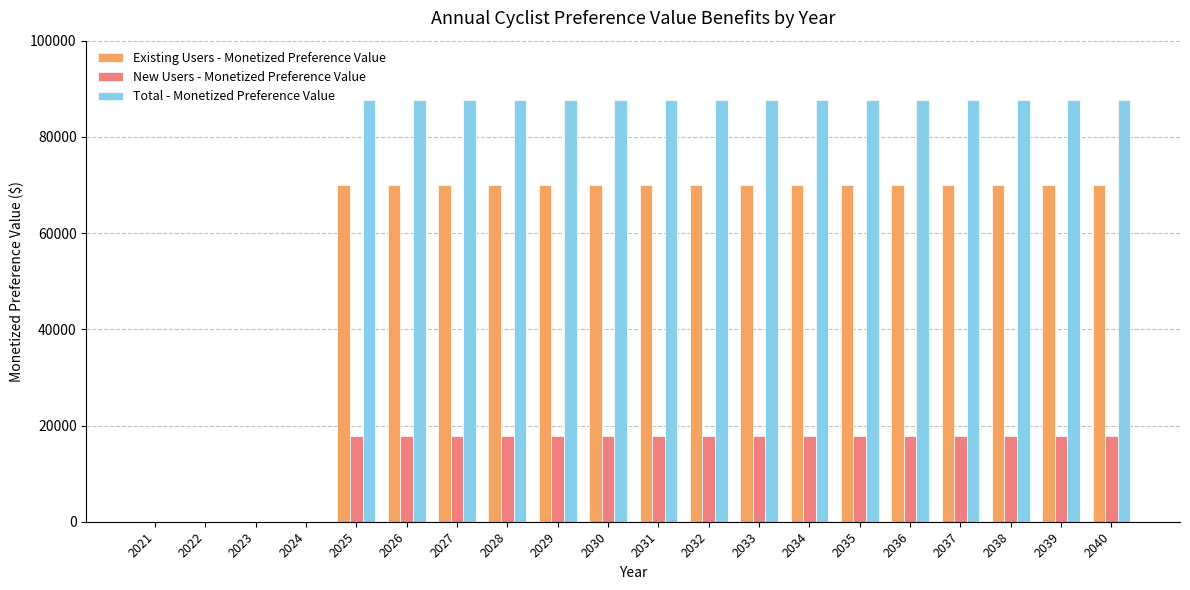

What is the sum of the Total - Monetized Preference Value values at 2022 and 2033?

87700.6